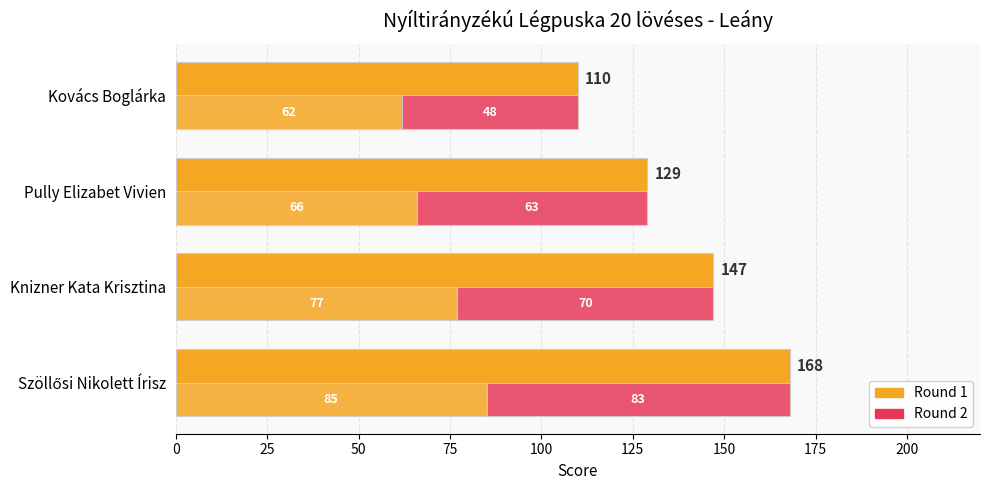

Does the chart contain any negative values?

No